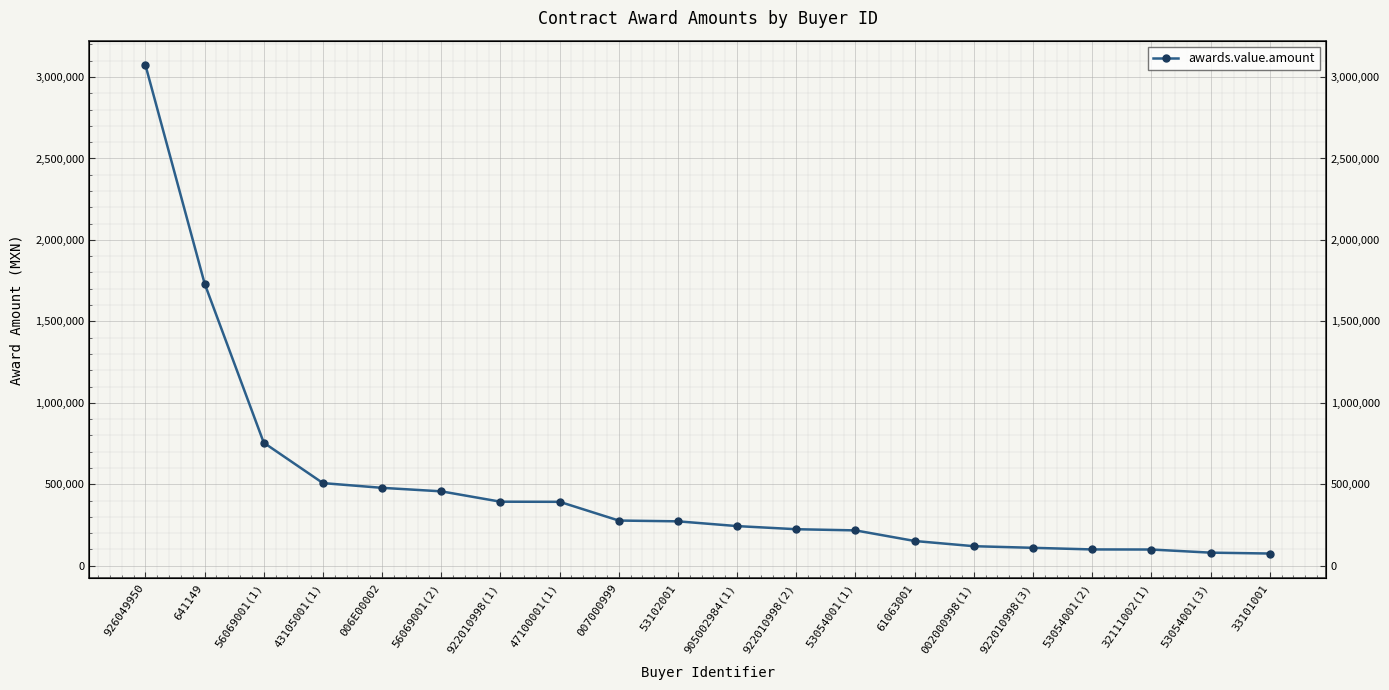

How many data points are above 272292?

10